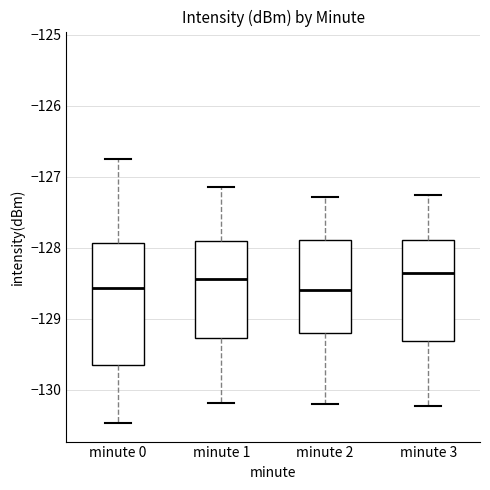

Reading left to right, read every box against the y-axis: the position of its median line, the range the box covers, and the ends of its whiskers. The values are not printed on the chart, so give them approximately, as read against the axis.

minute 0: median -128.6, box -129.7 to -127.9, whiskers -130.5 to -126.7
minute 1: median -128.4, box -129.3 to -127.9, whiskers -130.2 to -127.1
minute 2: median -128.6, box -129.2 to -127.9, whiskers -130.2 to -127.3
minute 3: median -128.4, box -129.3 to -127.9, whiskers -130.2 to -127.3